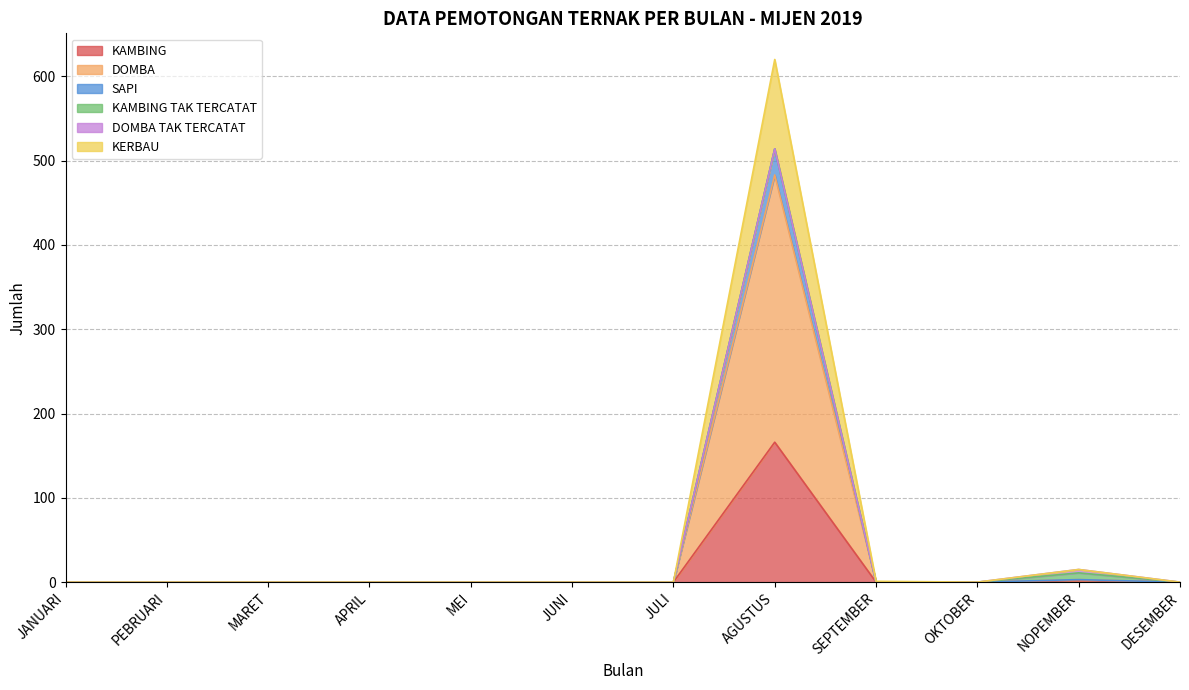

True or false: SAPI and KAMBING intersect in this chart.

False